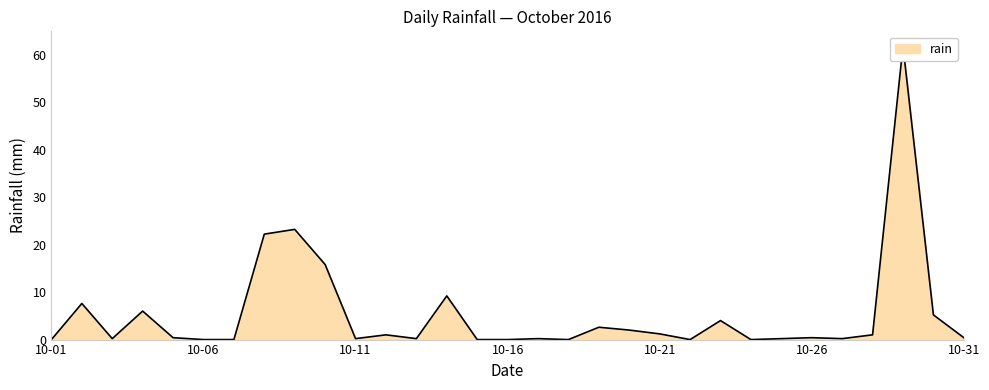

What is the difference between the values at 2016-10-17 and 2016-10-16?

0.2